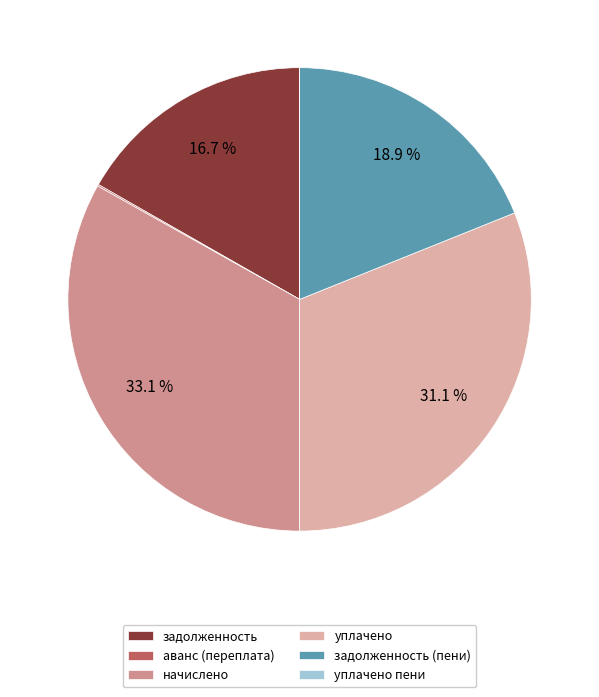

What percentage is NOT represented by начислено?

66.9%